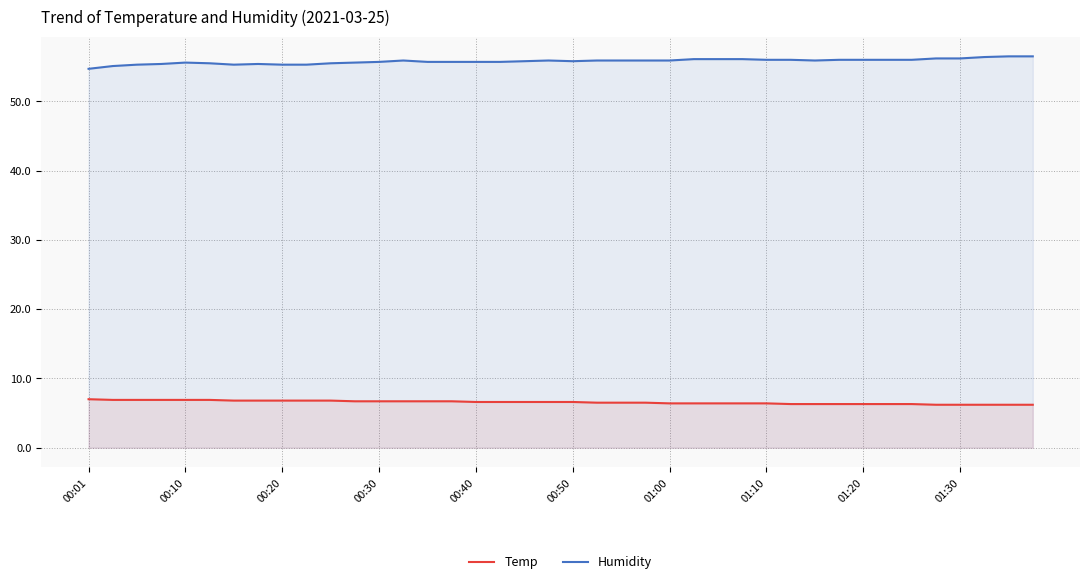

At how many categories does at least one series exceed 12?

40